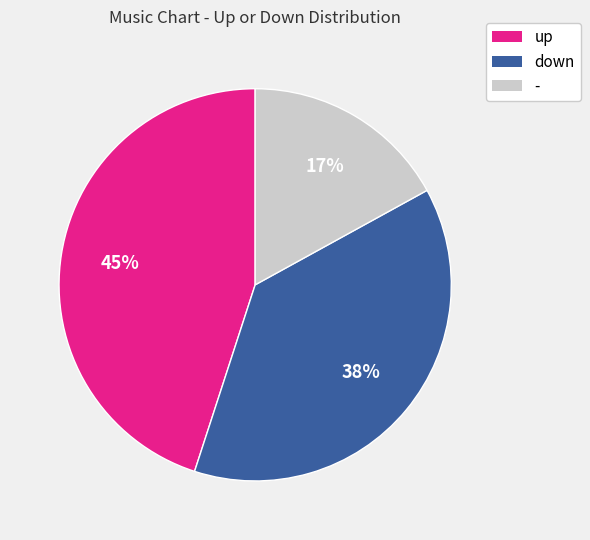

Is it true that down is 38% of the pie?

True